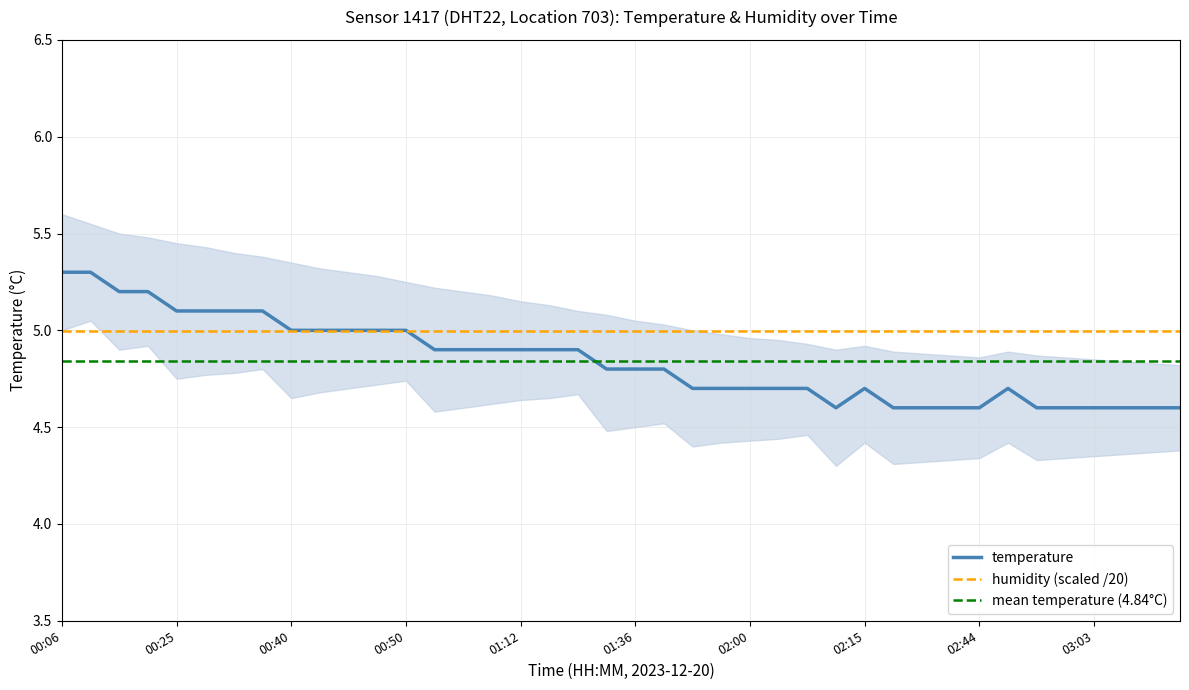

Where is the first local maximum?

02:15